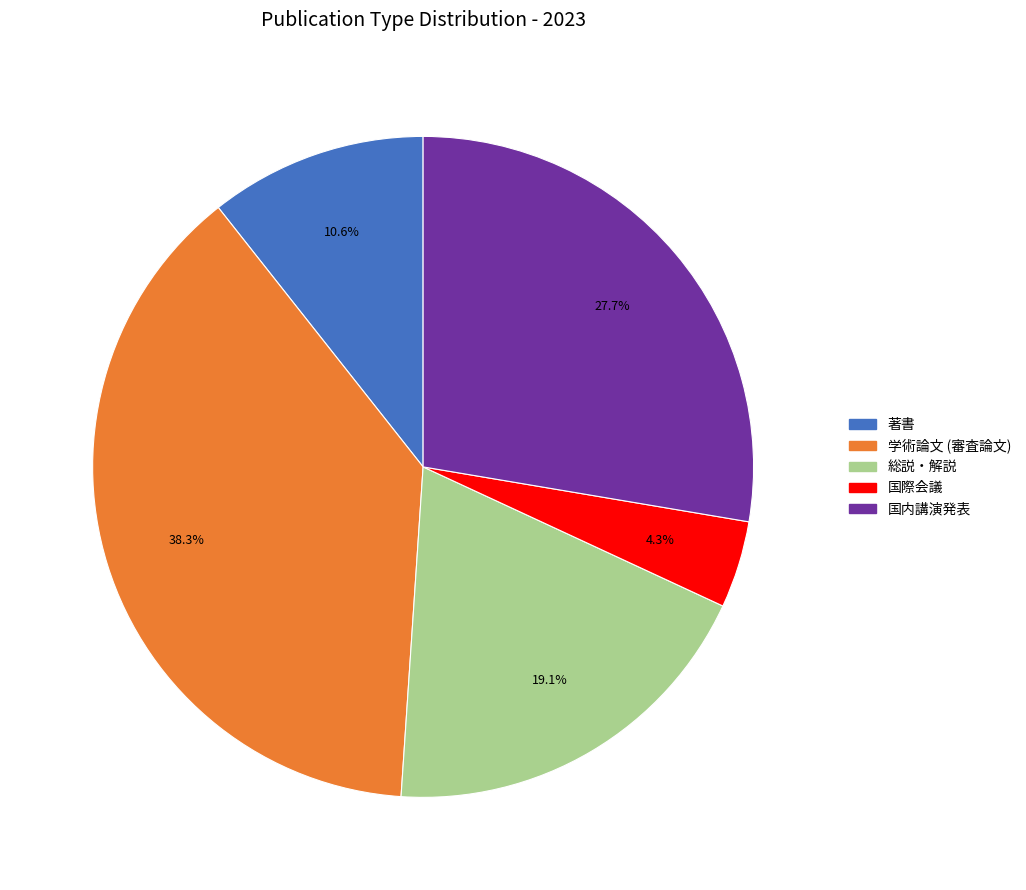

How many segments does this pie chart have?

5